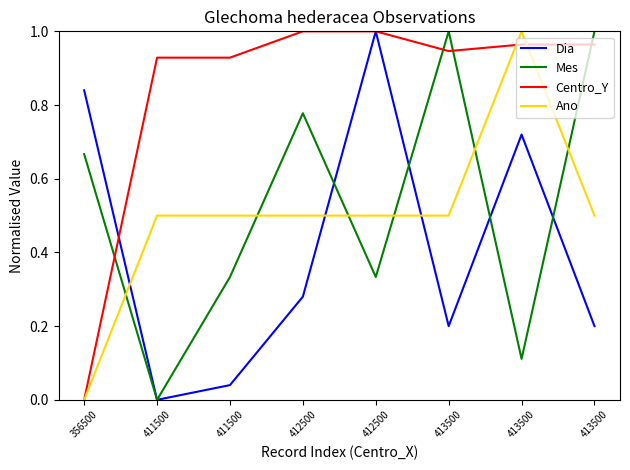

How many values in the Ano series exceed 0?

7